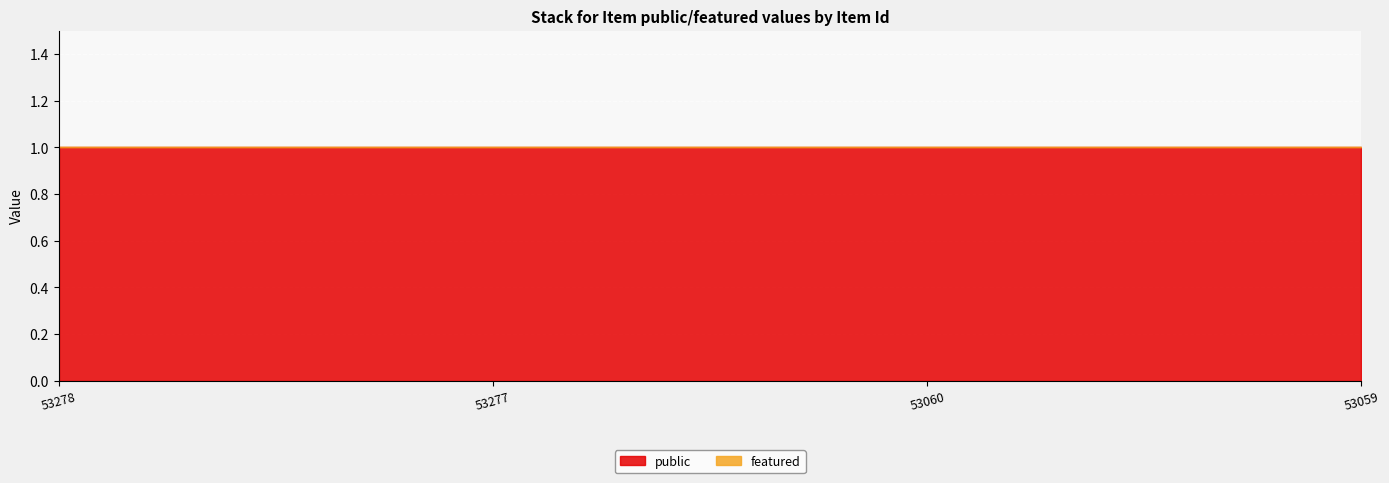

Between 53059 and 53060, which is larger?

53059